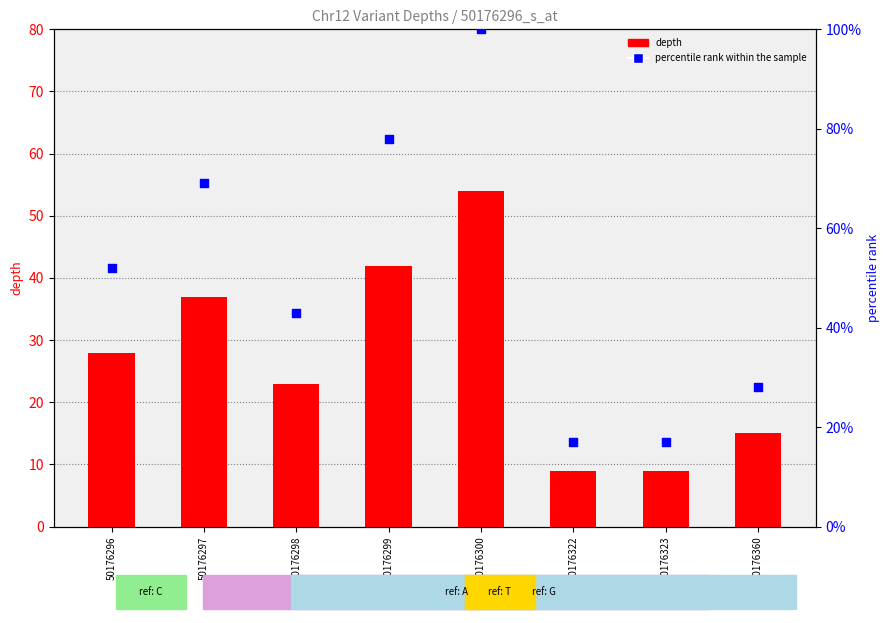

Which series has the widest spread of Y values?

percentile rank within the sample